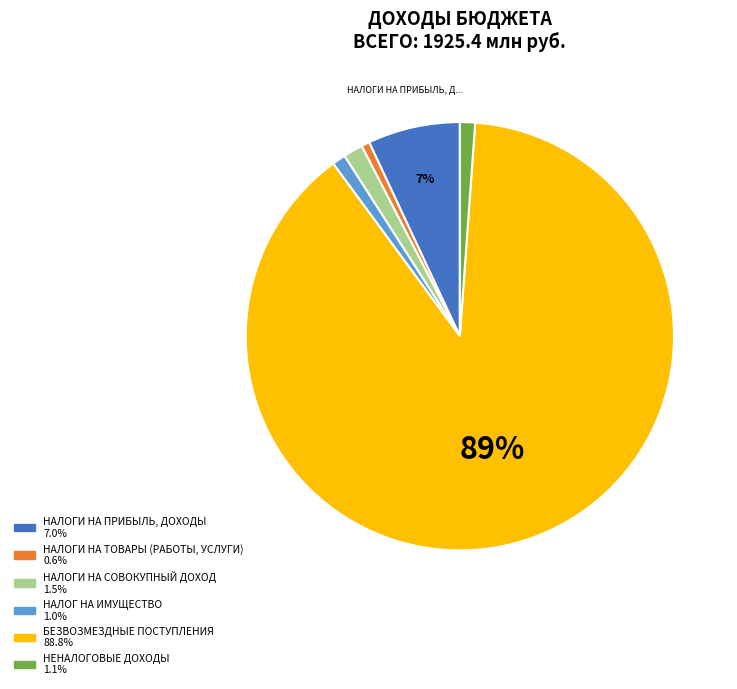

Do НАЛОГИ НА ТОВАРЫ (РАБОТЫ, УСЛУГИ) and НАЛОГИ НА ПРИБЫЛЬ, ДОХОДЫ together represent more than half of the pie?

No